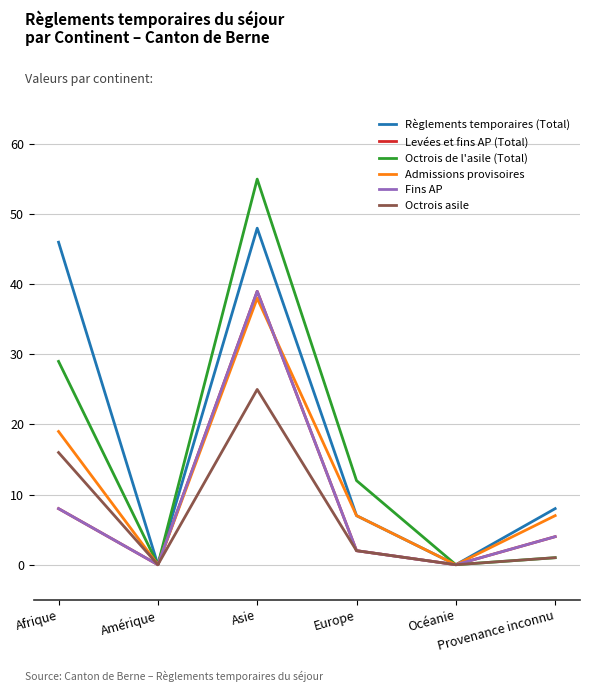

Does the chart have visible grid lines?

Yes